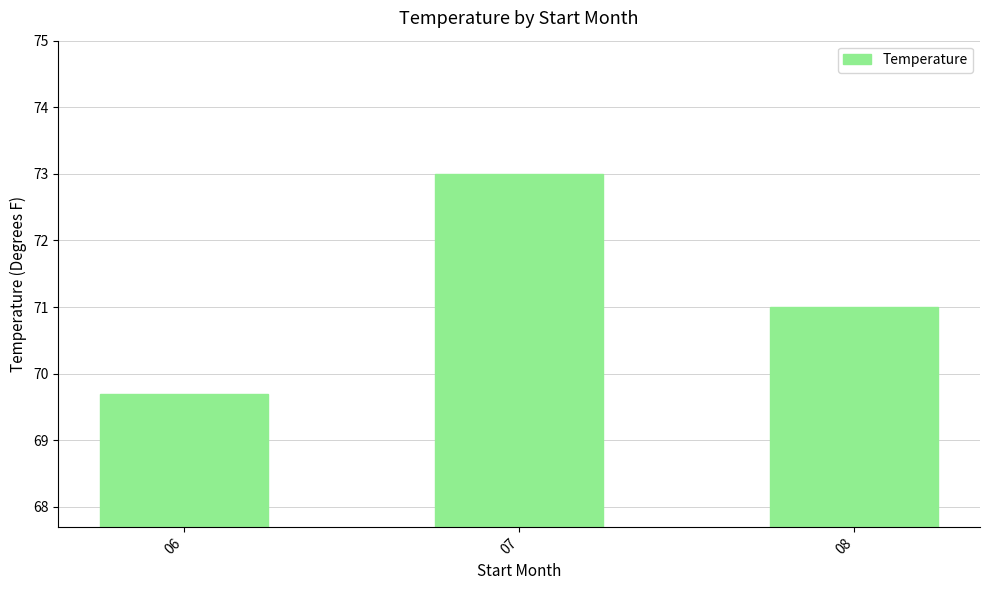

What is the value of the 2nd bar from the left?

73.0